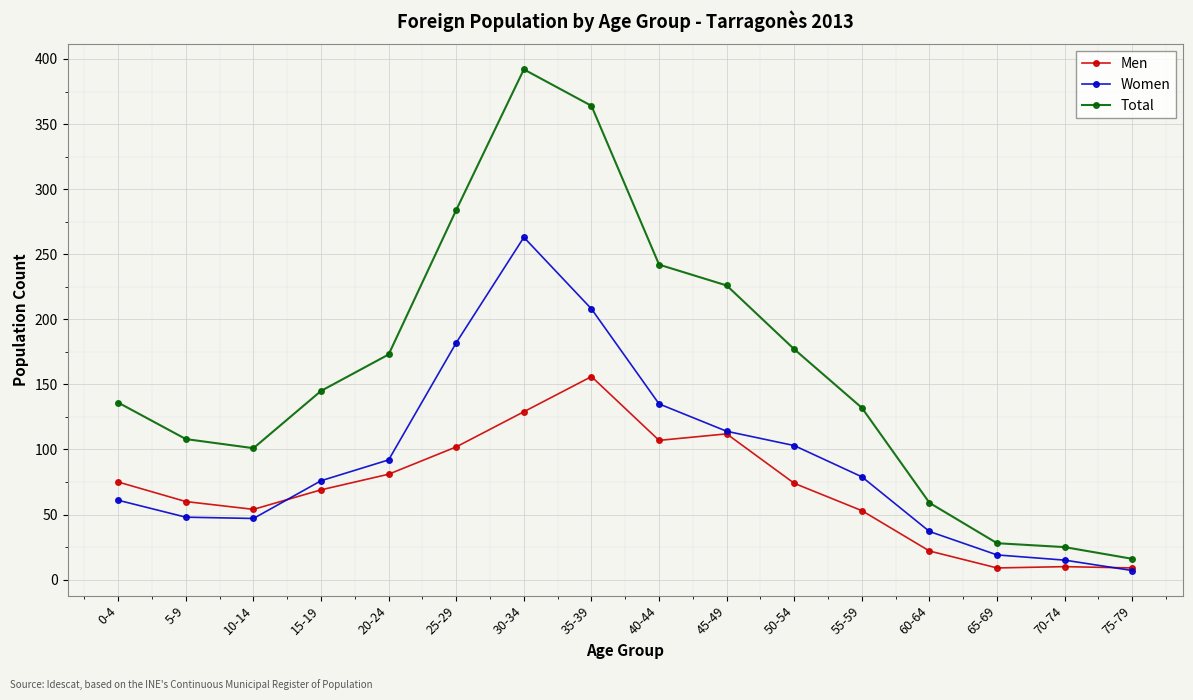

The value of Women at 50-54 is 168. True or false?

False